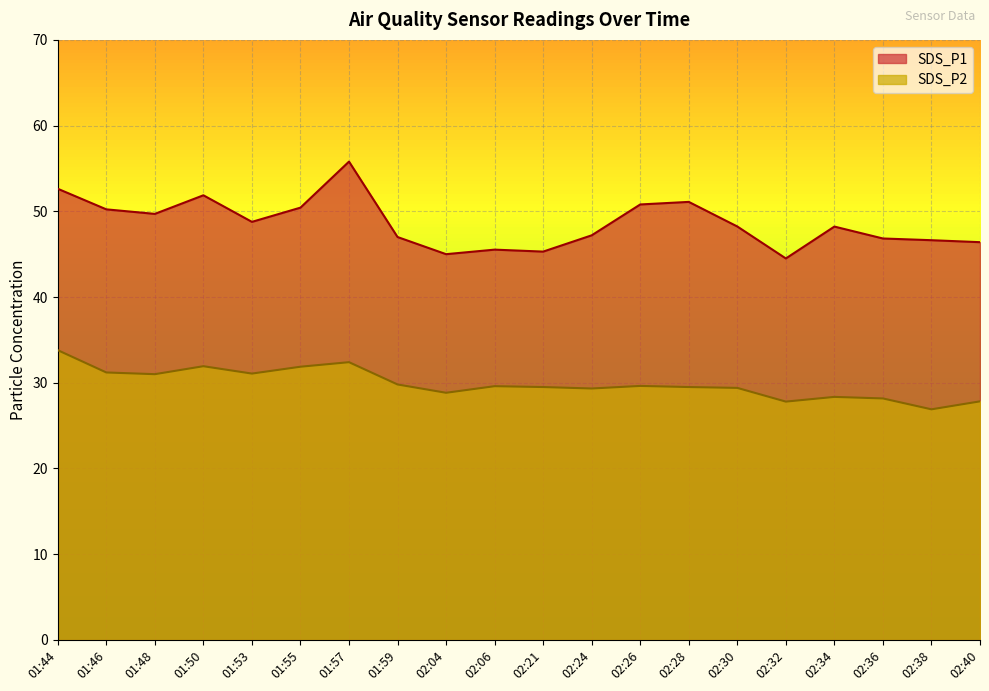

What is the value of the SDS_P1 point at the 15th from the left?

48.2